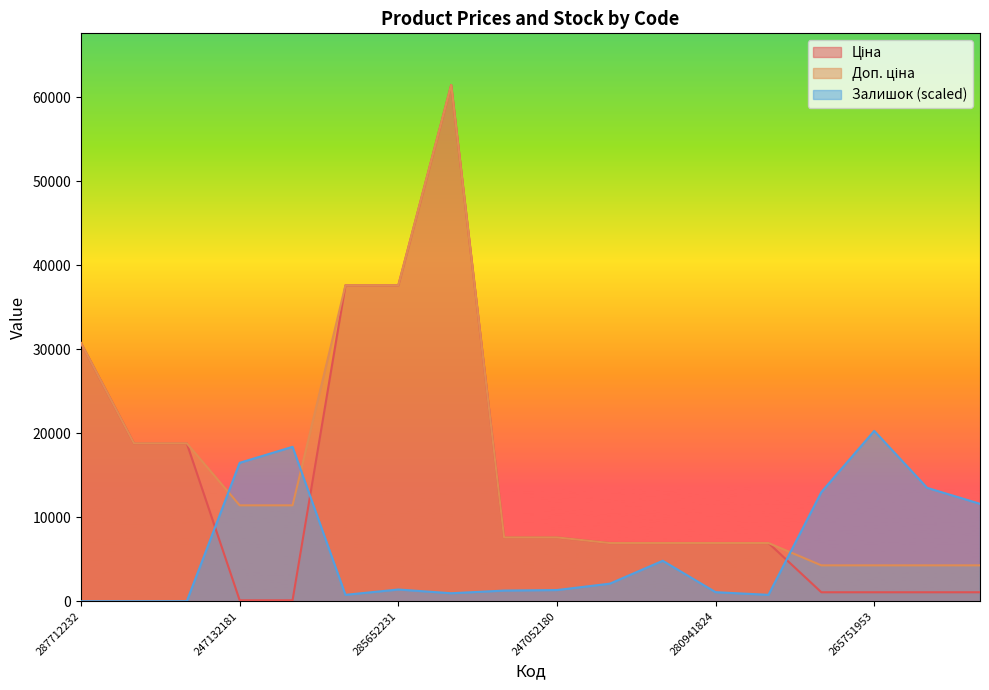

The value of Залишок at 285672232 is 950.3. True or false?

True